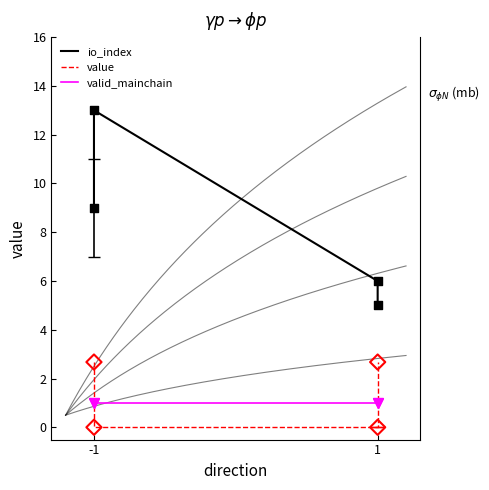

Which series reaches the minimum Y coordinate?

value